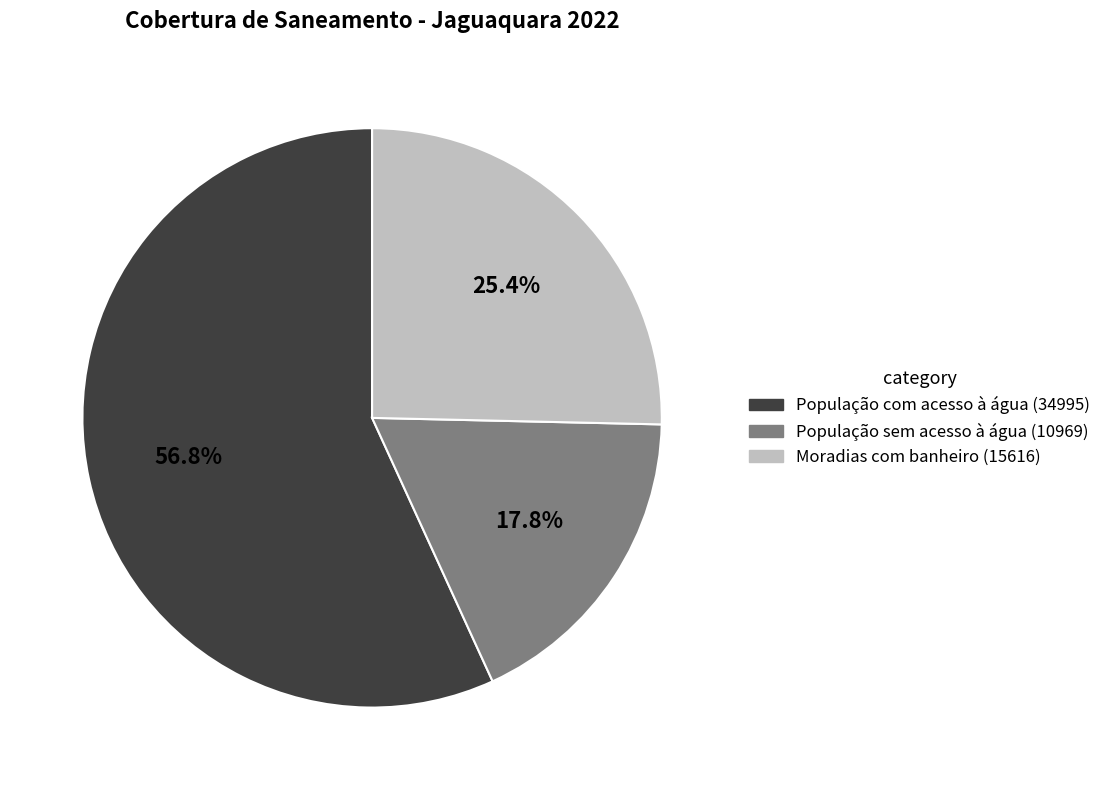

Is there a majority slice in this chart?

Yes